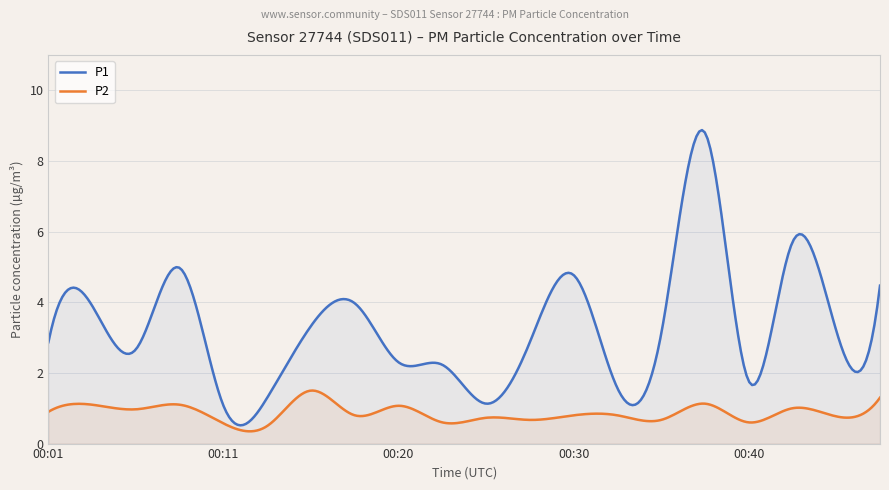

List the labels in order of P1 value, smallest first.

00:11, 00:25, 00:13, 00:32, 00:40, 00:23, 00:20, 00:06, 00:01, 00:28, 00:35, 00:45, 00:15, 00:03, 00:18, 00:47, 00:30, 00:08, 00:42, 00:37